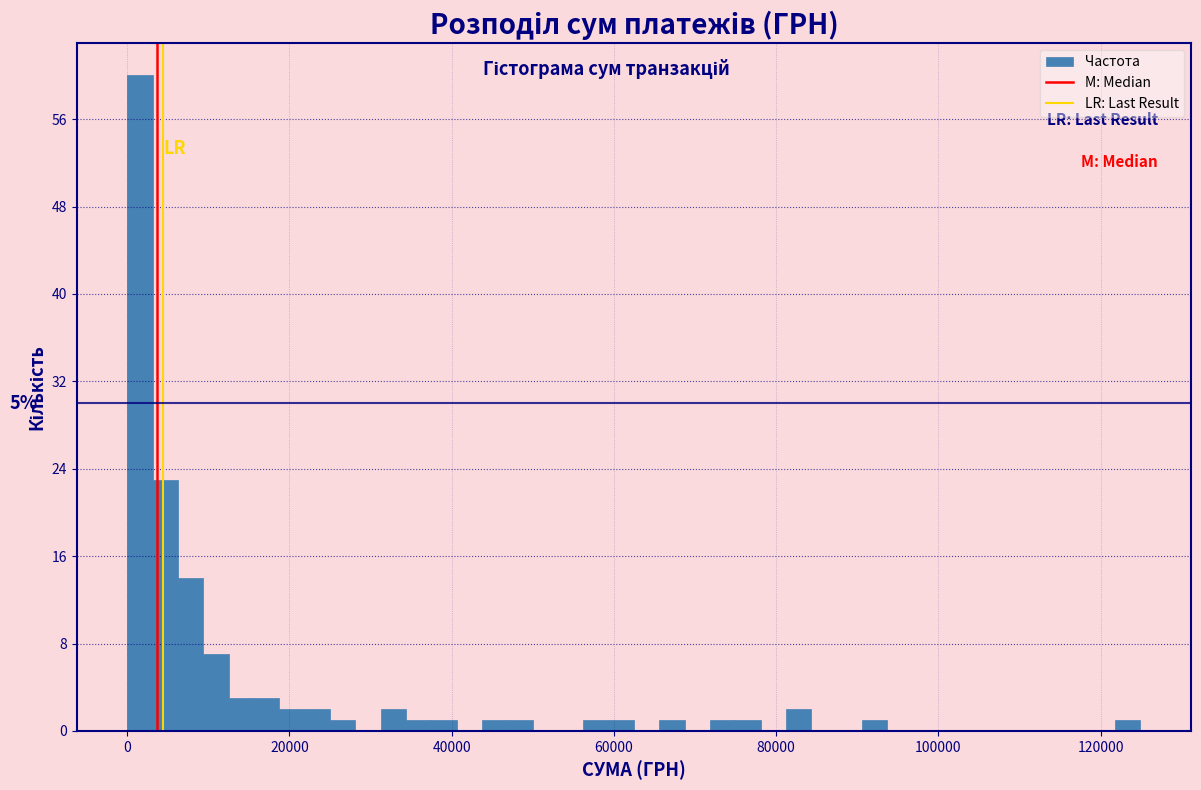

Read against the x-axis, roughly where is the centre of the tallest bar?

2000